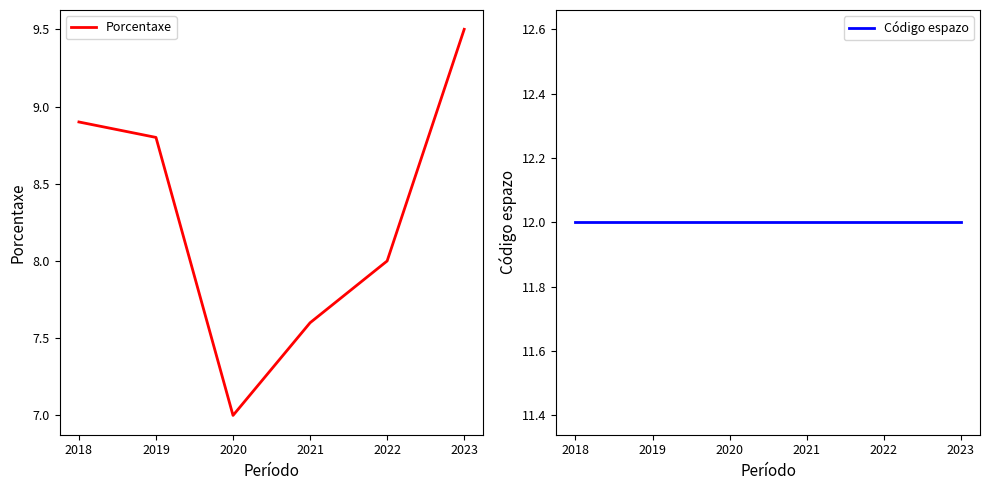

What is the sum of the Porcentaxe values at 2020 and 2018?

15.9